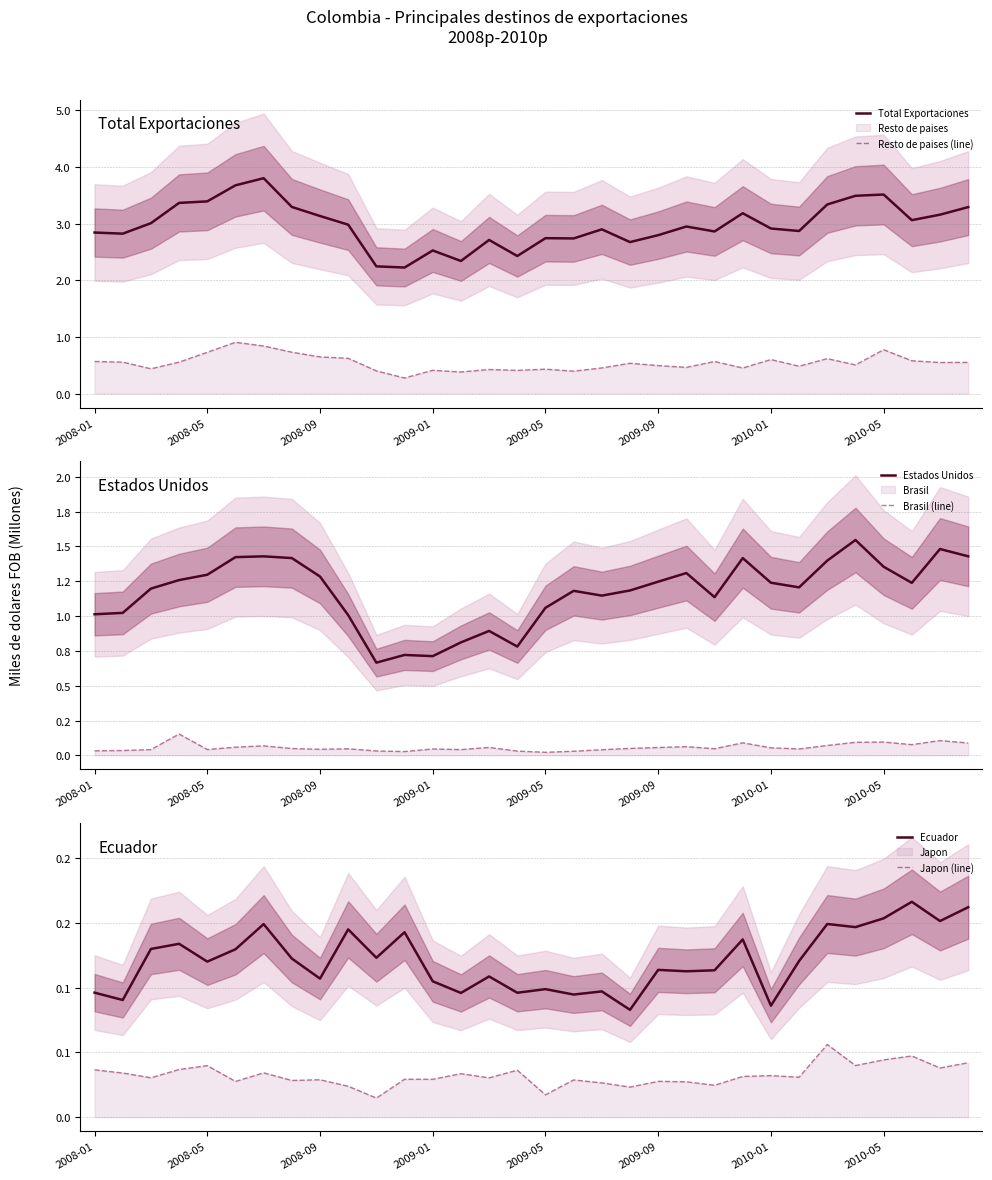

How many interior local valleys does the Estados Unidos series have?

7